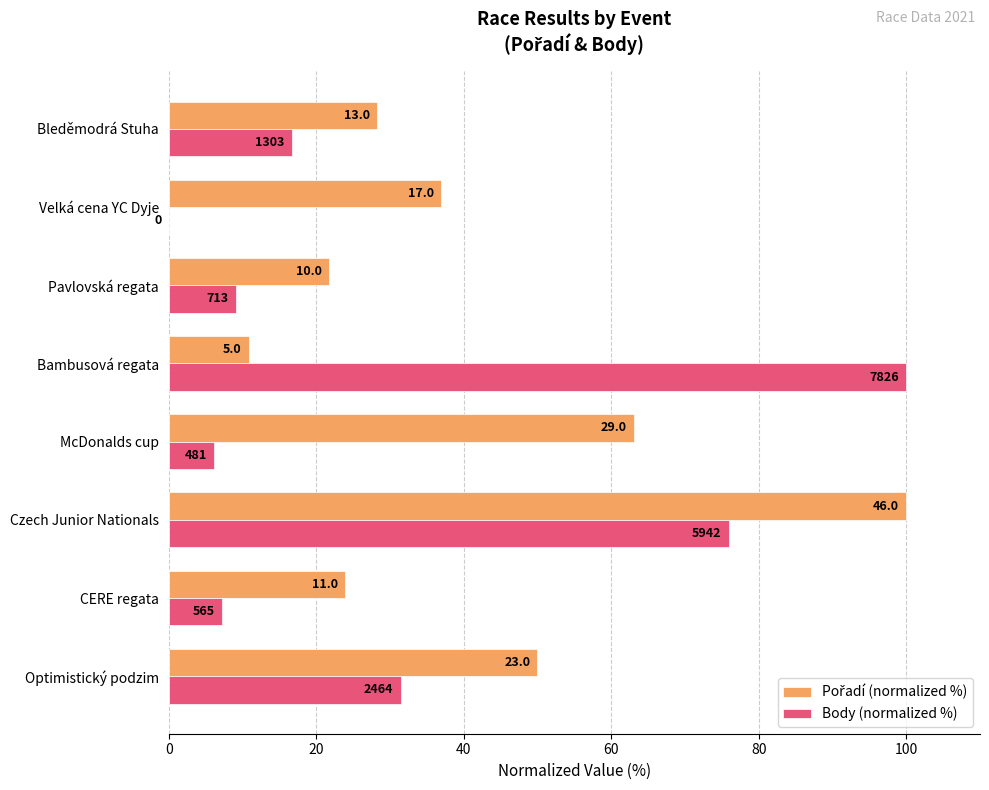

What is the difference between the maximum and minimum values in the Body (normalized %) series?

100.0